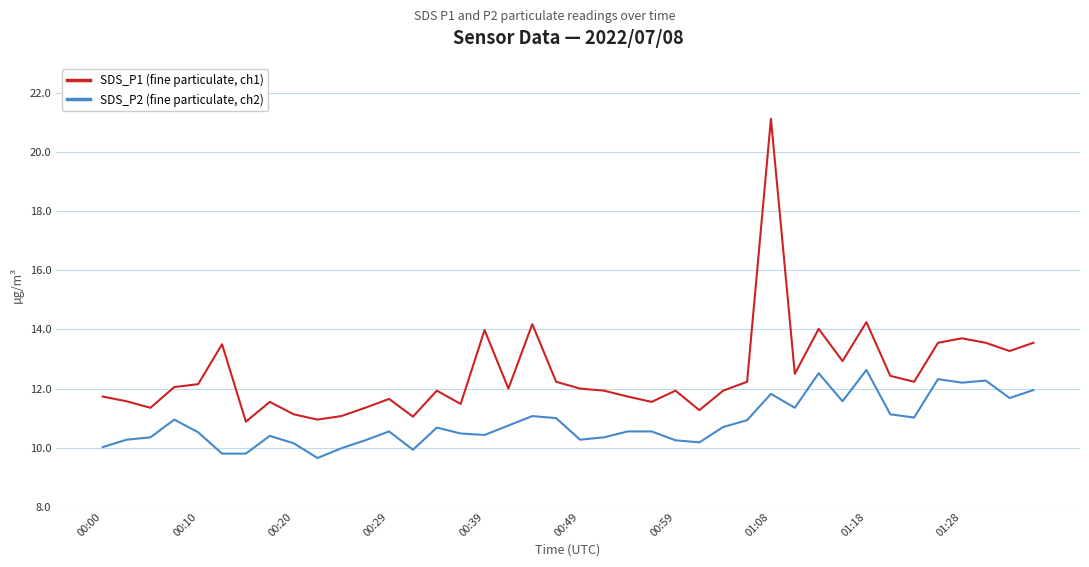

What are all the series names shown in the legend?

SDS_P1 (fine particulate, ch1), SDS_P2 (fine particulate, ch2)